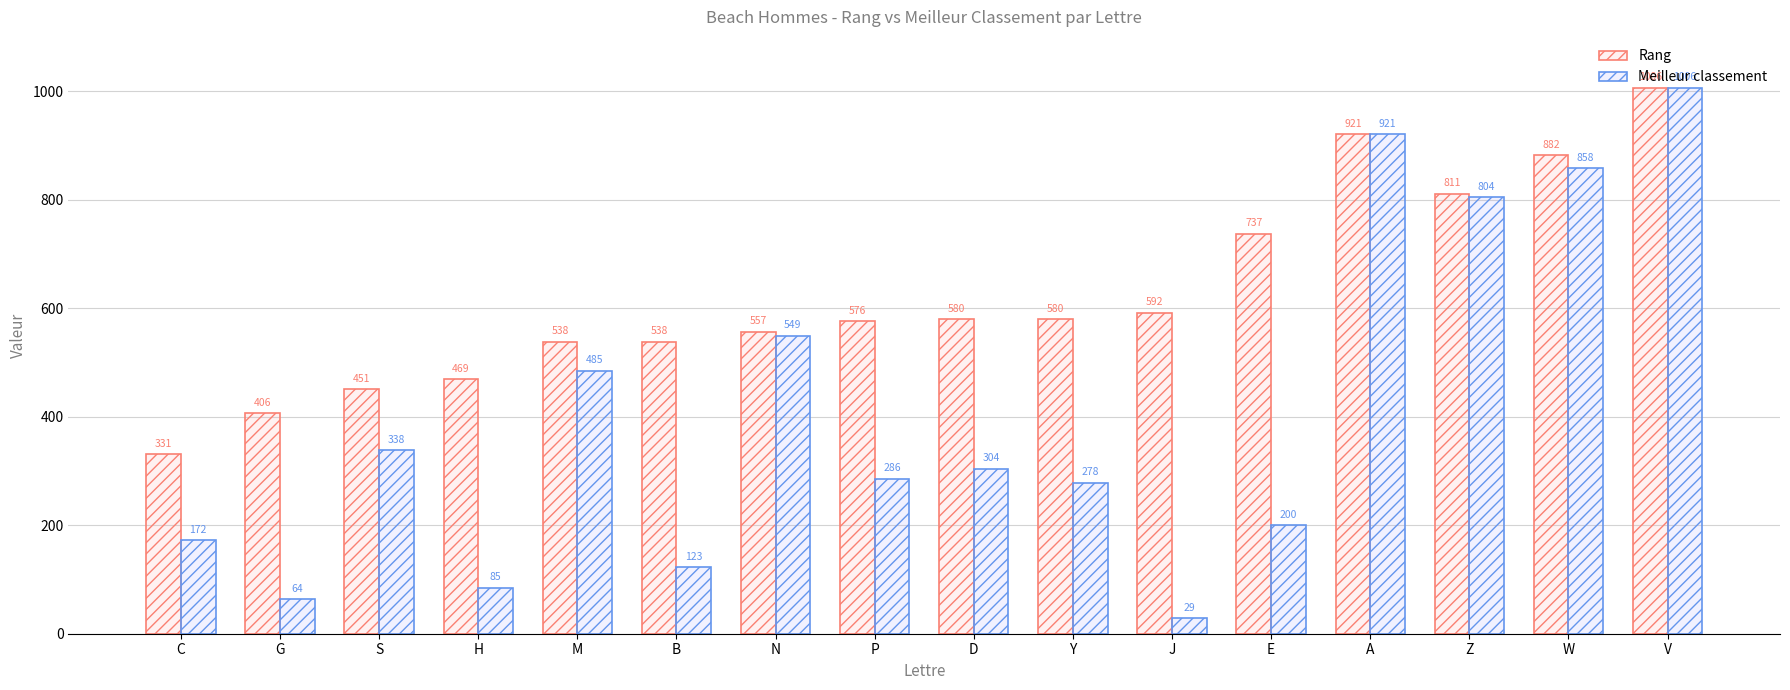

What position from the left is N?

7